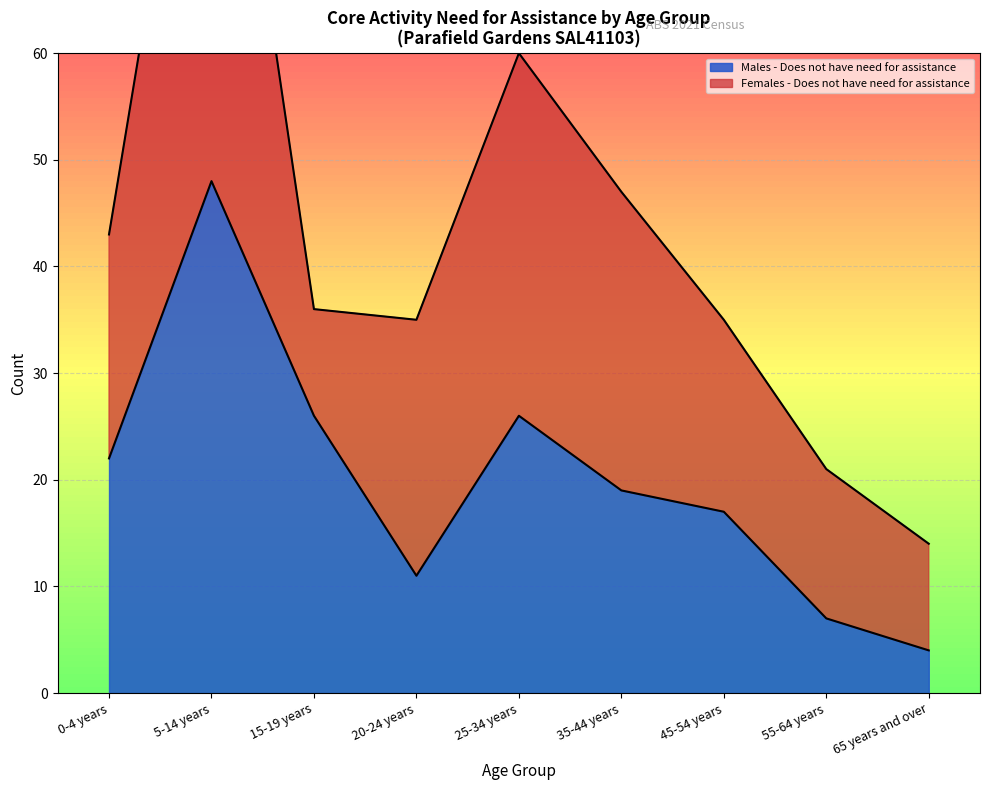

Rank the categories by value from highest to lowest.

5-14 years, 15-19 years, 25-34 years, 0-4 years, 35-44 years, 45-54 years, 20-24 years, 55-64 years, 65 years and over